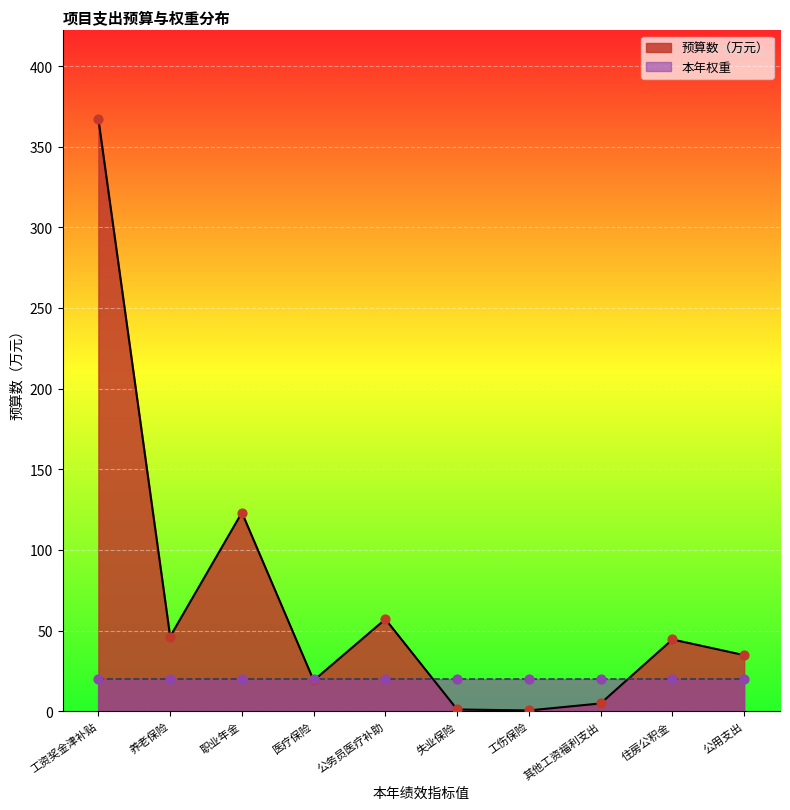

What is the change in value from 养老保险 to 失业保险?

-45.2